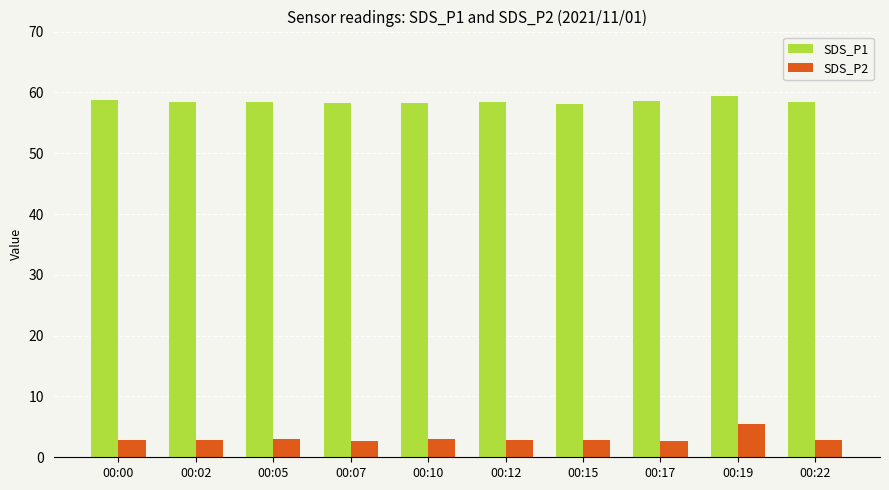

What is the minimum value for SDS_P1?

58.1